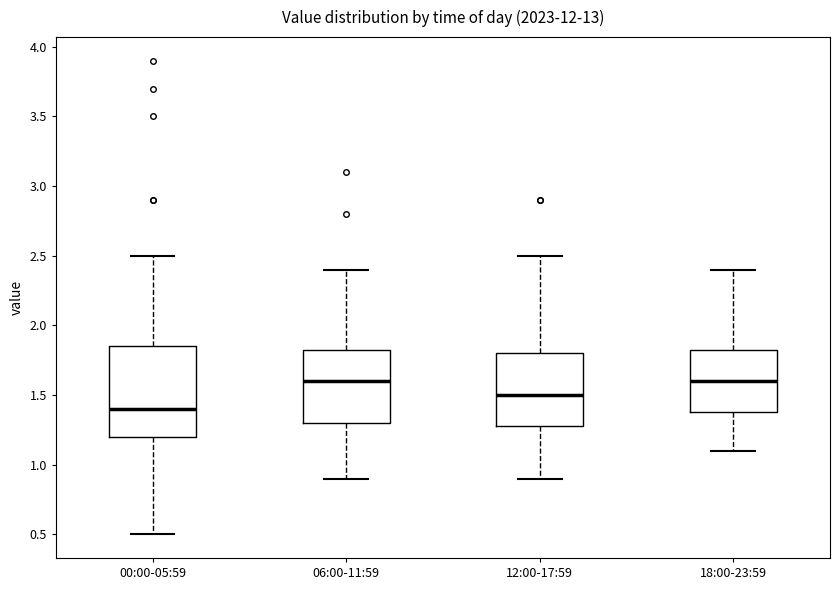

Which box is the tallest, from its lower edge to its upper edge?

00:00-05:59